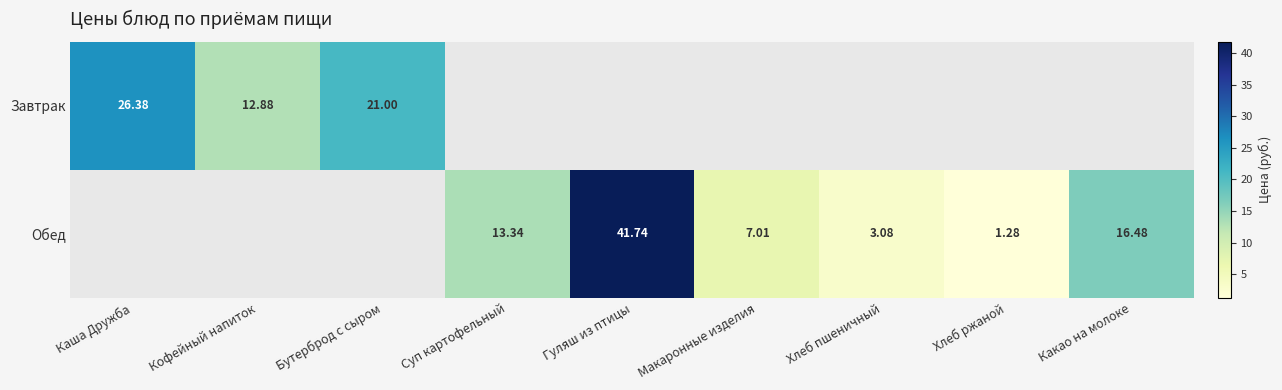

At how many categories does at least one series exceed 13?

5